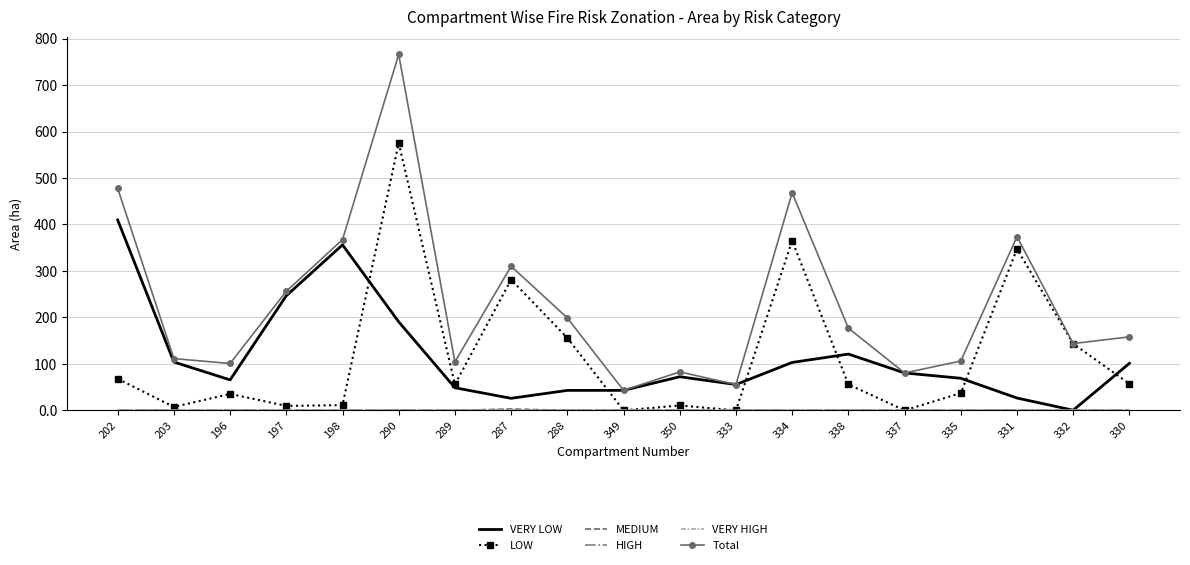

At 335, list the series in order from largest to smallest.

Total, VERY LOW, LOW, MEDIUM, HIGH, VERY HIGH